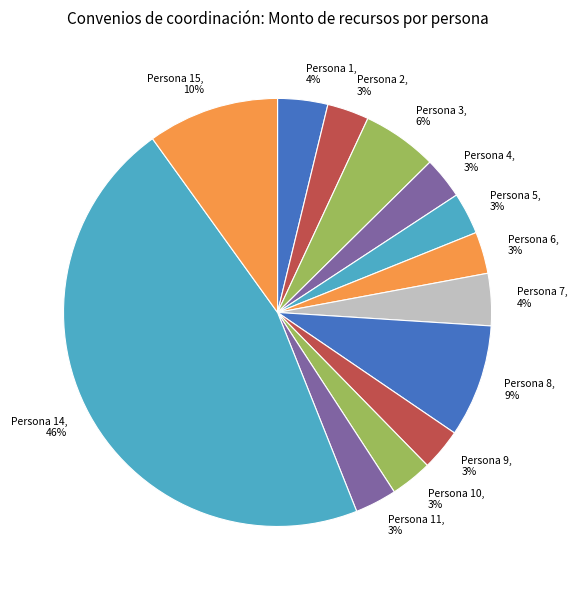

How many slices are in this pie chart?

13